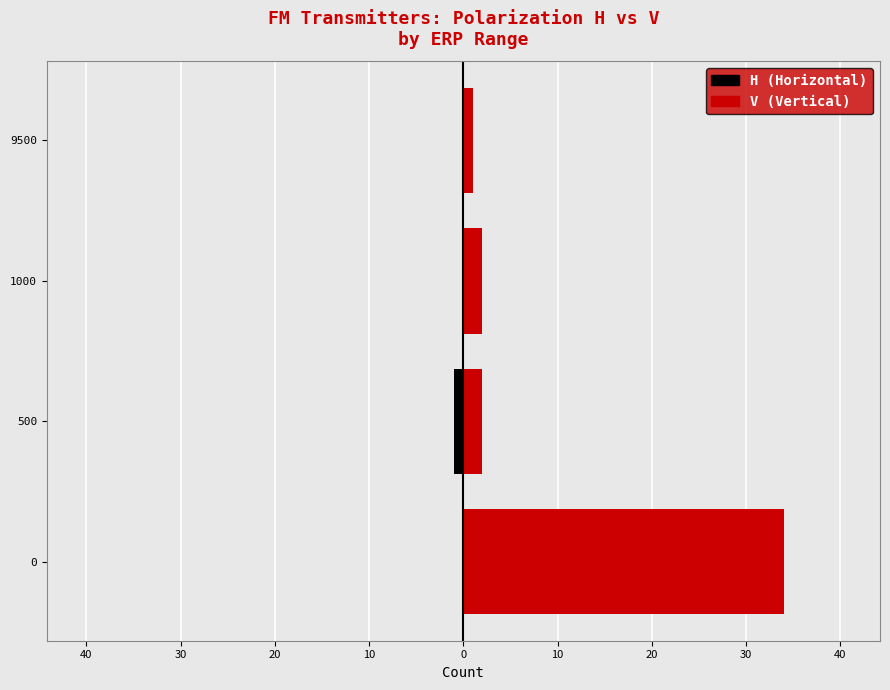

Rank the series by their maximum value, from lowest to highest.

H, V